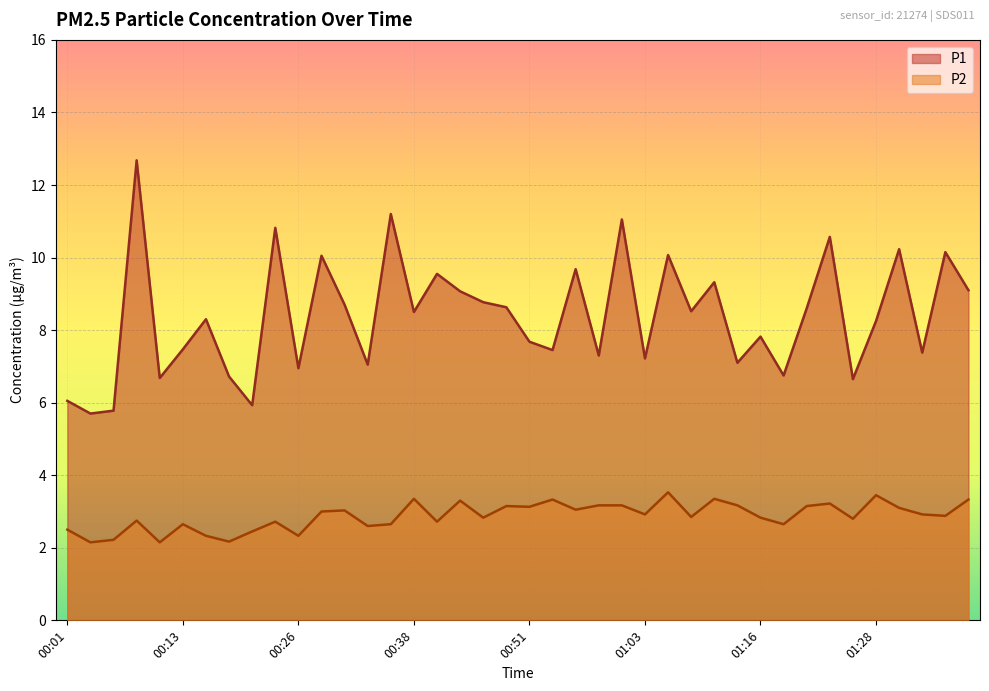

Rank the series by their maximum value, from lowest to highest.

P2, P1